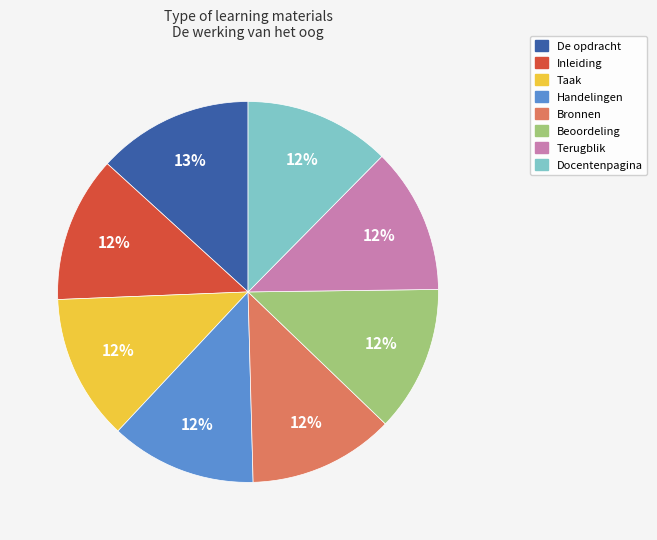

Is it true that De opdracht is 6% of the pie?

False